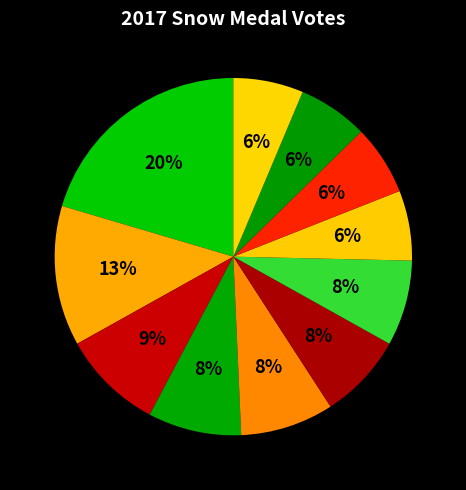

Count the number of slices in the pie.

11